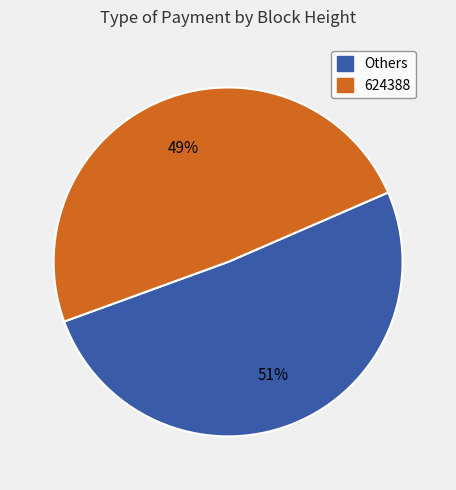

Is there any slice that represents more than half of the pie?

Yes